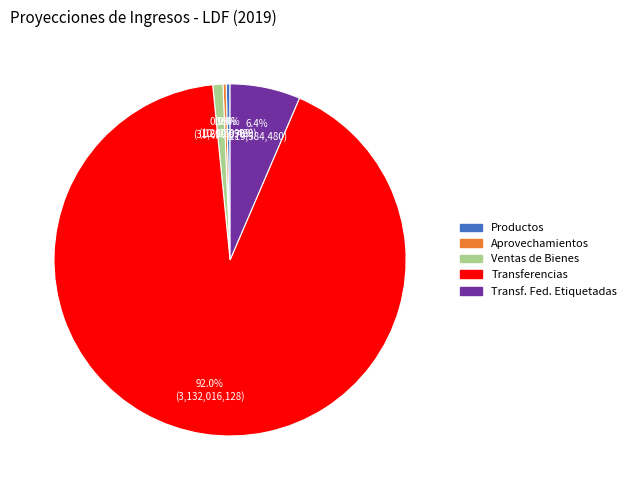

Is there any slice that represents more than half of the pie?

Yes